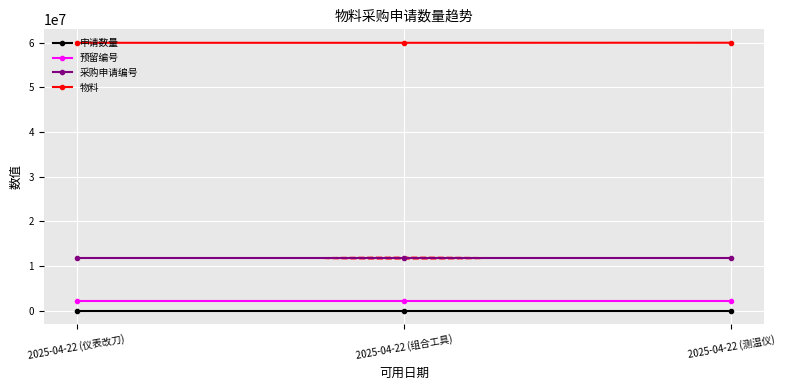

Rank the series by their maximum value, from lowest to highest.

申请数量, 预留编号, 采购申请编号, 物料